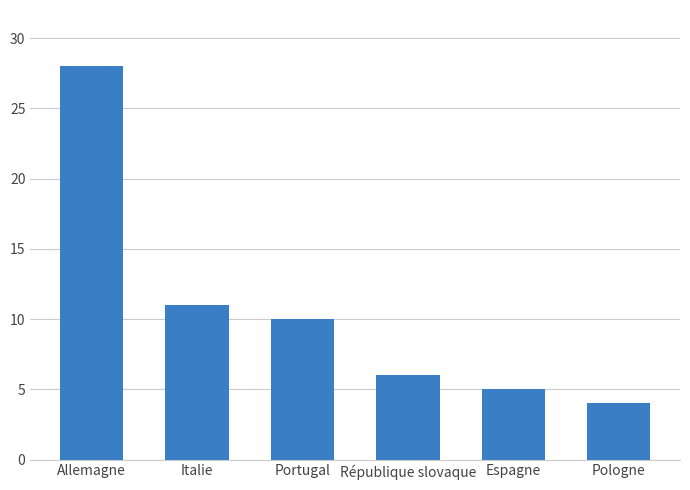

What is the value of the 1st bar from the left?

28